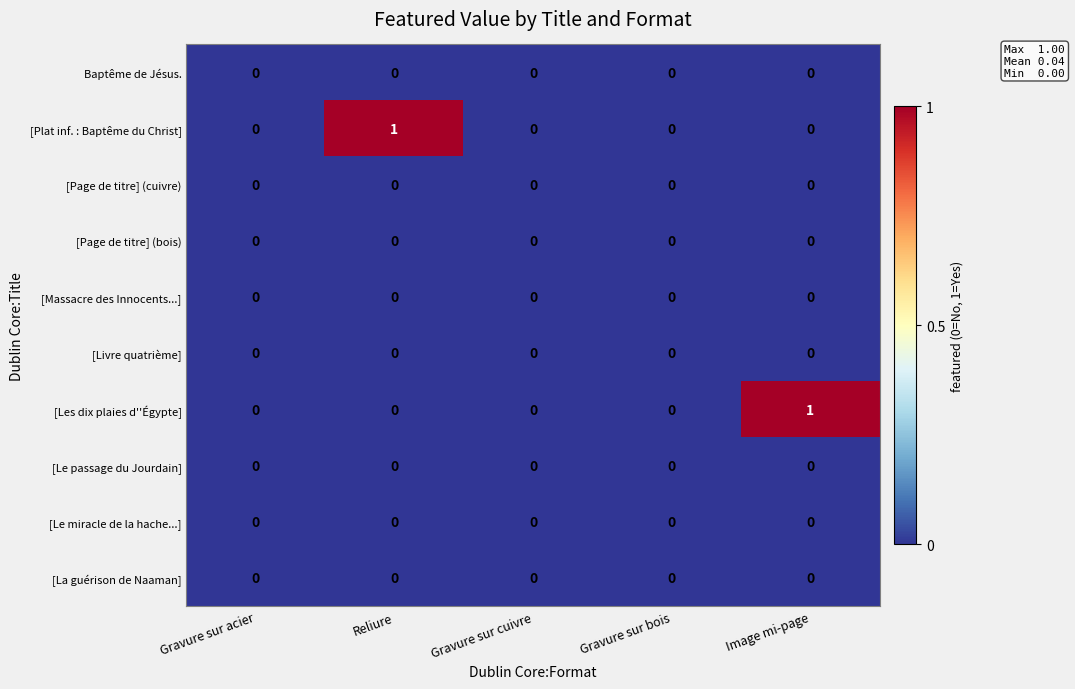

True or false: [Massacre des Innocents...] has a value of 0 at Image mi-page.

True